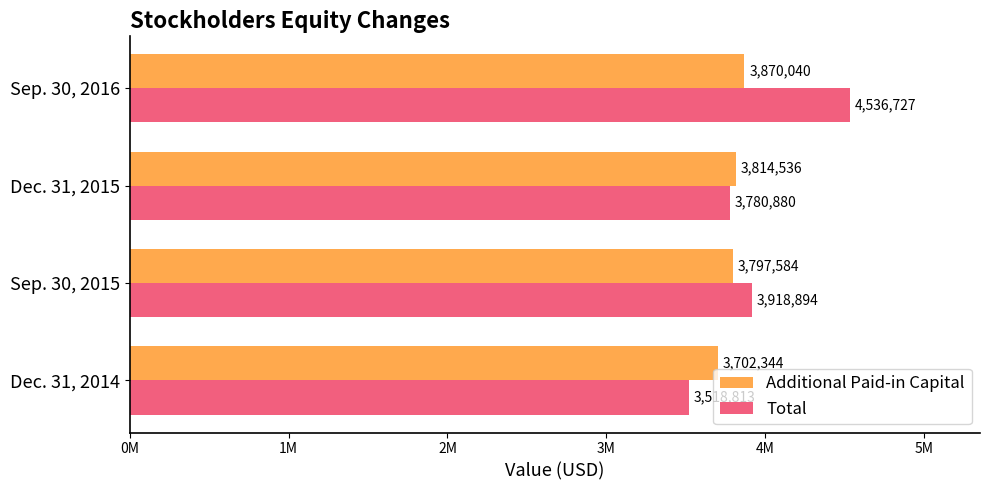

Rank the series by their maximum value, from lowest to highest.

Additional Paid-in Capital, Total